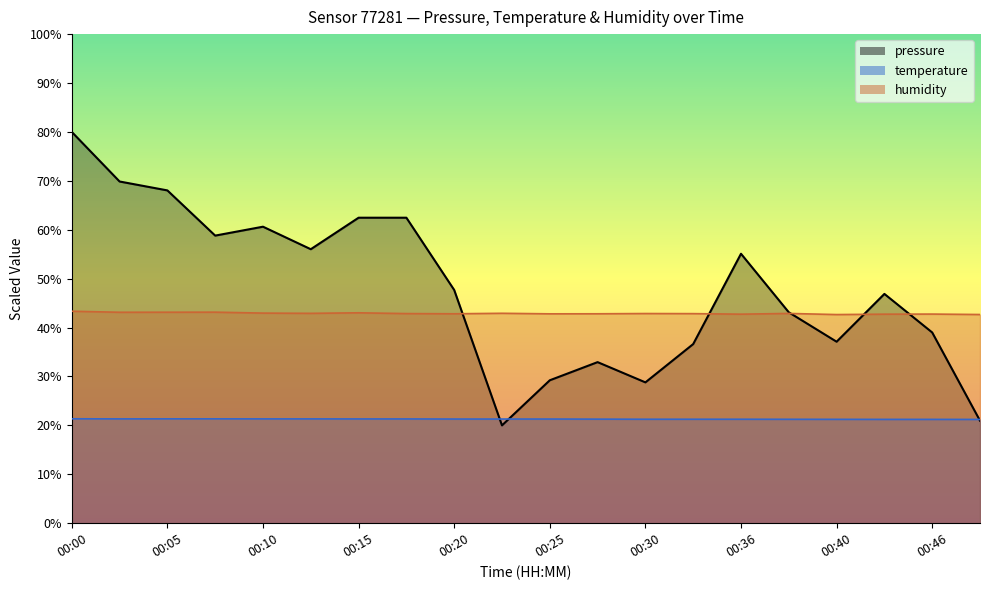

What are all the series names shown in the legend?

pressure, temperature, humidity